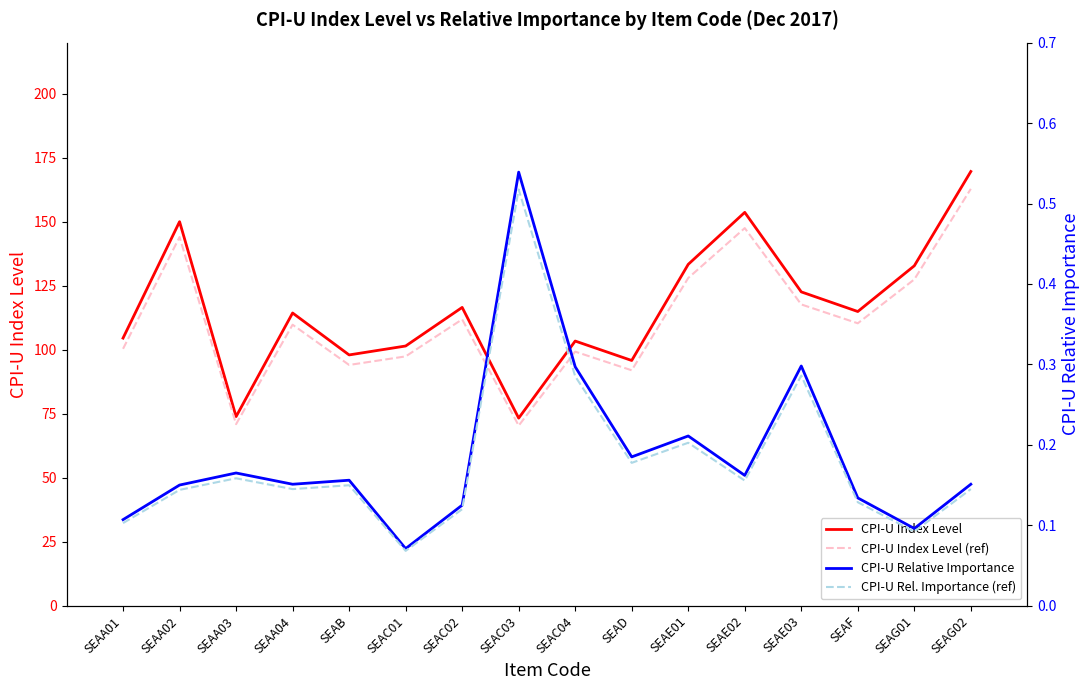

What is the greatest value displayed?

169.6